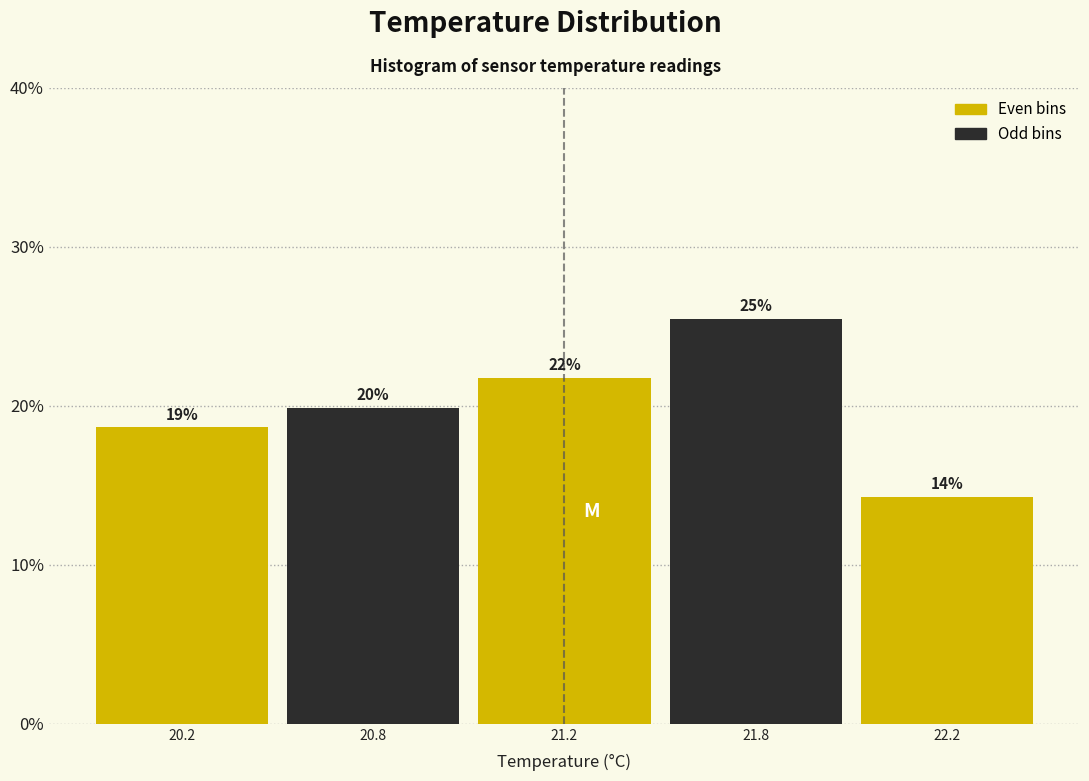

Does the chart contain any negative values?

No